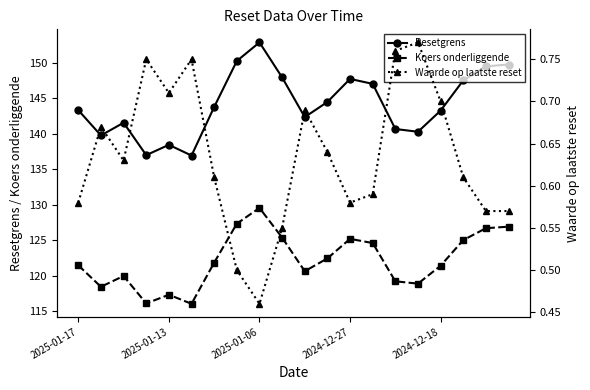

How many distinct data groups are displayed?

3